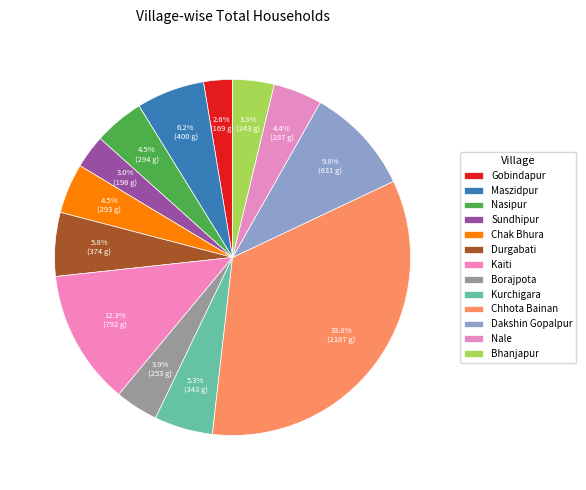

Is it true that Bhanjapur is 4% of the pie?

True